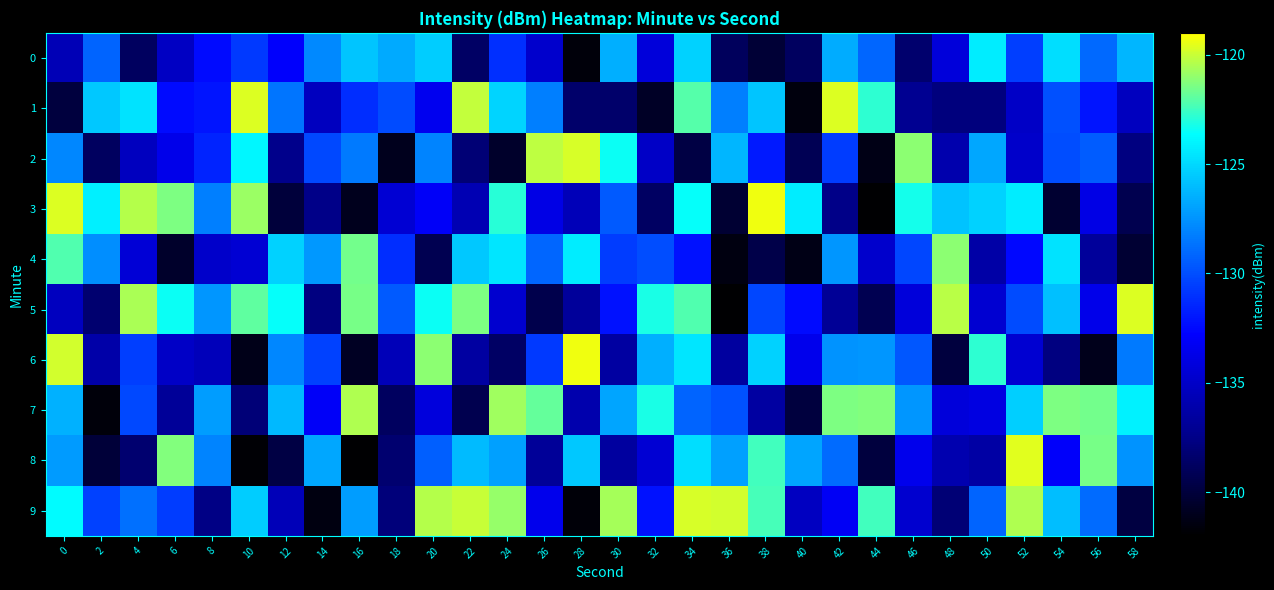

Reading left to right, transcribe all the data shown in this chart.

0: 0=-135.7	2=-129.2	4=-138.8	6=-135.1	8=-132.5	10=-130.7	12=-132.9	14=-127.9	16=-125.7	18=-126.7	20=-125.4	22=-138.6	24=-131.1	26=-134.7	28=-141.6	30=-126.5	32=-134.2	34=-125.2	36=-138.9	38=-140.1	40=-138.8	42=-126.6	44=-129.1	46=-138.3	48=-134.2	50=-124.3	52=-130.5	54=-124.8	56=-129.0	58=-126.2
1: 0=-139.9	2=-125.6	4=-124.6	6=-132.4	8=-132.1	10=-119.6	12=-128.6	14=-135.3	16=-131.2	18=-130.1	20=-133.4	22=-120.1	24=-125.2	26=-128.2	28=-138.4	30=-138.4	32=-140.7	34=-122.1	36=-128.2	38=-125.7	40=-141.5	42=-119.7	44=-122.9	46=-137.1	48=-137.8	50=-137.8	52=-135.0	54=-129.9	56=-132.1	58=-135.3
2: 0=-127.9	2=-138.8	4=-135.3	6=-133.6	8=-131.5	10=-123.9	12=-137.4	14=-130.2	16=-128.4	18=-140.9	20=-128.0	22=-138.1	24=-140.5	26=-120.2	28=-119.8	30=-123.4	32=-135.0	34=-139.8	36=-126.3	38=-131.9	40=-139.2	42=-130.6	44=-141.2	46=-121.1	48=-136.0	50=-126.8	52=-134.8	54=-130.0	56=-129.4	58=-137.7
3: 0=-119.7	2=-124.2	4=-120.4	6=-121.4	8=-128.2	10=-120.8	12=-140.0	14=-137.5	16=-141.0	18=-134.5	20=-133.1	22=-135.8	24=-122.9	26=-133.8	28=-135.5	30=-129.5	32=-138.8	34=-123.5	36=-140.3	38=-119.3	40=-124.2	42=-137.4	44=-141.9	46=-123.2	48=-125.7	50=-125.2	52=-124.3	54=-140.3	56=-133.8	58=-139.3
4: 0=-122.1	2=-127.7	4=-134.4	6=-140.5	8=-134.8	10=-134.5	12=-125.2	14=-127.3	16=-121.6	18=-131.1	20=-139.2	22=-125.6	24=-124.5	26=-129.1	28=-124.3	30=-130.6	32=-130.0	34=-132.2	36=-141.4	38=-139.5	40=-141.3	42=-127.4	44=-134.8	46=-130.3	48=-121.1	50=-136.3	52=-132.6	54=-124.6	56=-136.7	58=-140.2
5: 0=-135.3	2=-138.3	4=-120.6	6=-123.4	8=-127.4	10=-122.0	12=-123.5	14=-137.7	16=-121.5	18=-129.6	20=-123.4	22=-121.4	24=-134.7	26=-139.5	28=-136.8	30=-132.2	32=-123.2	34=-122.2	36=-141.8	38=-130.3	40=-132.4	42=-136.9	44=-139.2	46=-134.2	48=-120.3	50=-134.6	52=-130.1	54=-125.8	56=-133.6	58=-119.6
6: 0=-119.9	2=-136.2	4=-130.6	6=-135.1	8=-135.4	10=-141.2	12=-128.0	14=-130.4	16=-140.8	18=-135.6	20=-121.1	22=-136.5	24=-138.7	26=-130.7	28=-119.3	30=-136.4	32=-126.5	34=-124.5	36=-136.5	38=-125.3	40=-133.5	42=-127.5	44=-127.4	46=-129.7	48=-139.9	50=-122.8	52=-134.6	54=-137.7	56=-141.1	58=-128.4
7: 0=-126.4	2=-141.6	4=-130.2	6=-136.8	8=-127.2	10=-138.0	12=-126.1	14=-133.1	16=-120.5	18=-138.8	20=-134.2	22=-139.4	24=-120.7	26=-121.8	28=-136.1	30=-126.8	32=-123.2	34=-129.2	36=-129.8	38=-136.4	40=-139.9	42=-121.4	44=-121.3	46=-127.4	48=-134.2	50=-134.0	52=-125.3	54=-121.4	56=-121.6	58=-124.1
8: 0=-127.2	2=-140.1	4=-138.3	6=-121.3	8=-128.1	10=-141.8	12=-139.7	14=-126.7	16=-141.9	18=-138.3	20=-129.4	22=-126.1	24=-127.0	26=-136.8	28=-125.6	30=-136.5	32=-134.5	34=-124.8	36=-127.1	38=-122.5	40=-126.9	42=-128.9	44=-139.8	46=-133.5	48=-135.9	50=-136.4	52=-119.6	54=-133.0	56=-121.5	58=-127.5
9: 0=-123.7	2=-130.4	4=-128.7	6=-130.7	8=-137.5	10=-125.4	12=-135.5	14=-141.4	16=-127.2	18=-137.9	20=-120.4	22=-120.1	24=-121.0	26=-133.5	28=-141.6	30=-120.6	32=-132.2	34=-119.8	36=-119.8	38=-122.4	40=-135.2	42=-133.1	44=-122.4	46=-134.7	48=-138.1	50=-129.2	52=-120.5	54=-126.0	56=-128.9	58=-139.8